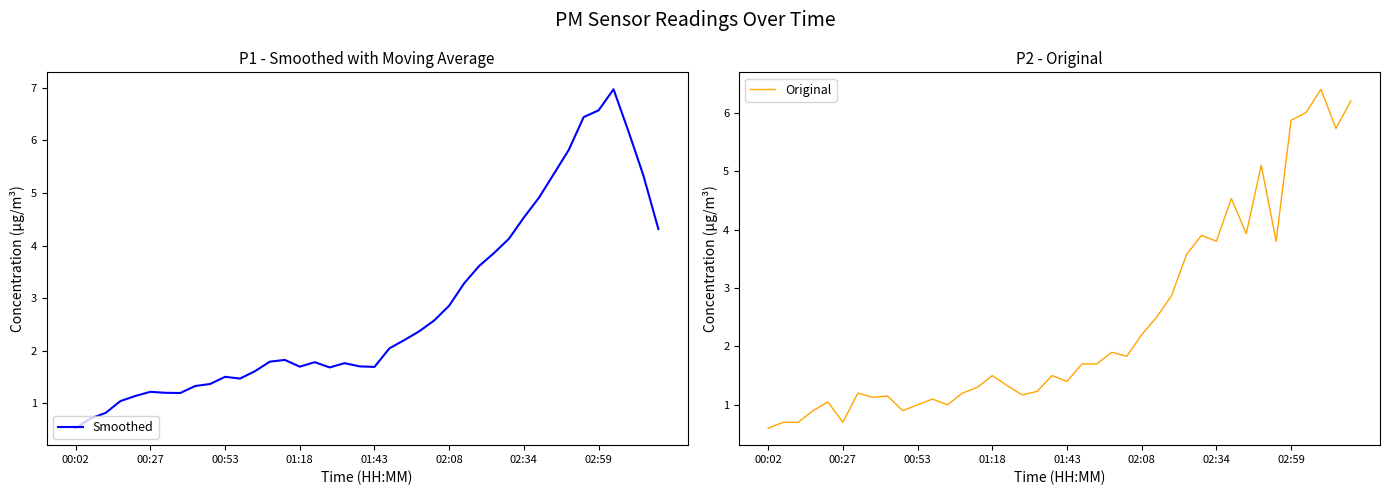

How many values in the Smoothed series are below 1?

3